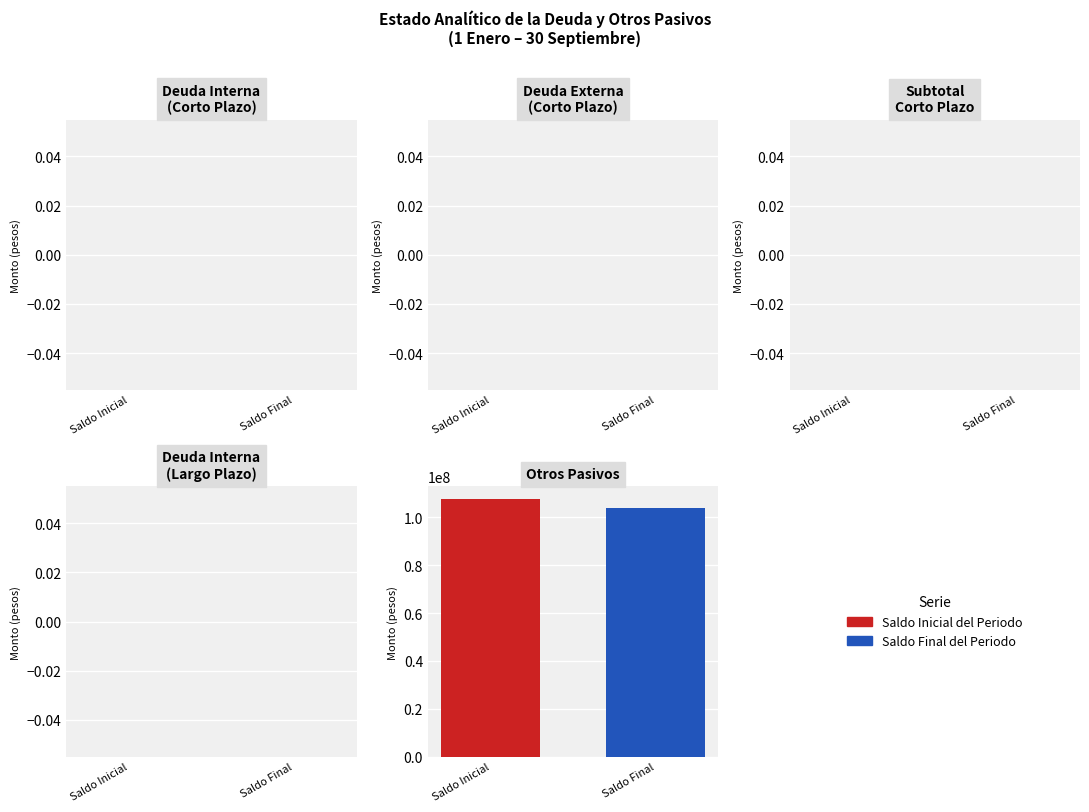

What is the smallest value displayed?

103743884